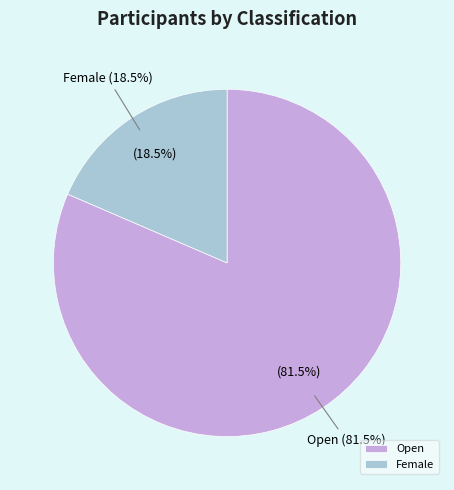

Does Open account for over 50% of the chart?

Yes